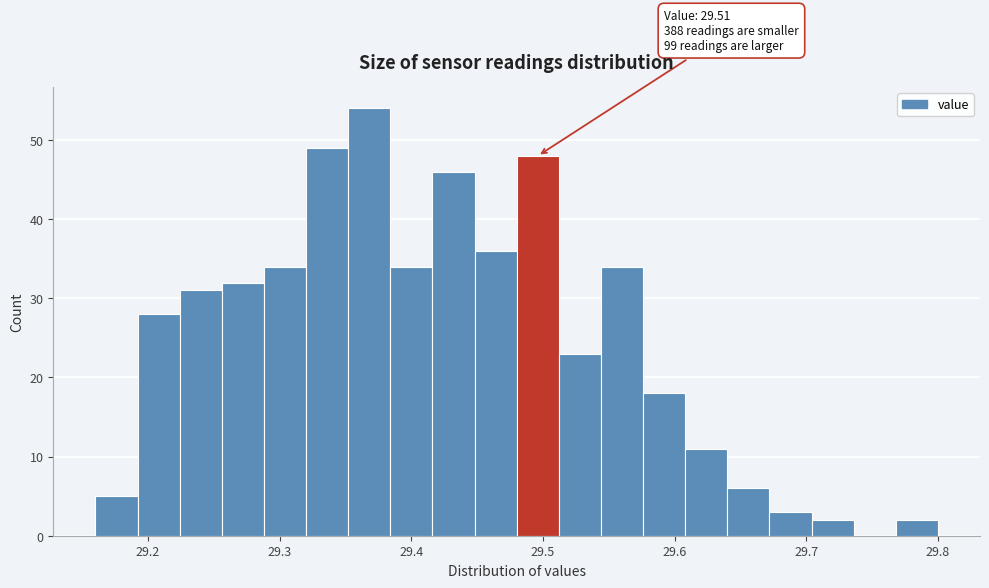

Read against the x-axis, roughly where is the centre of the tallest bar?

29.37